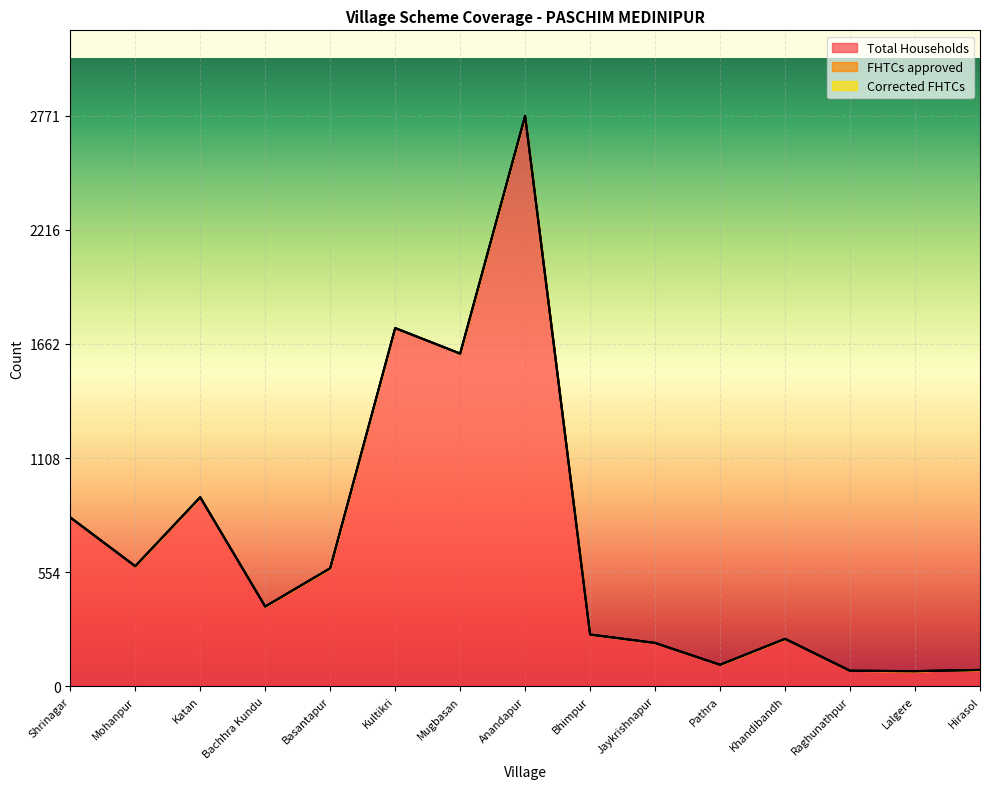

What position from the right is Basantapur?

11